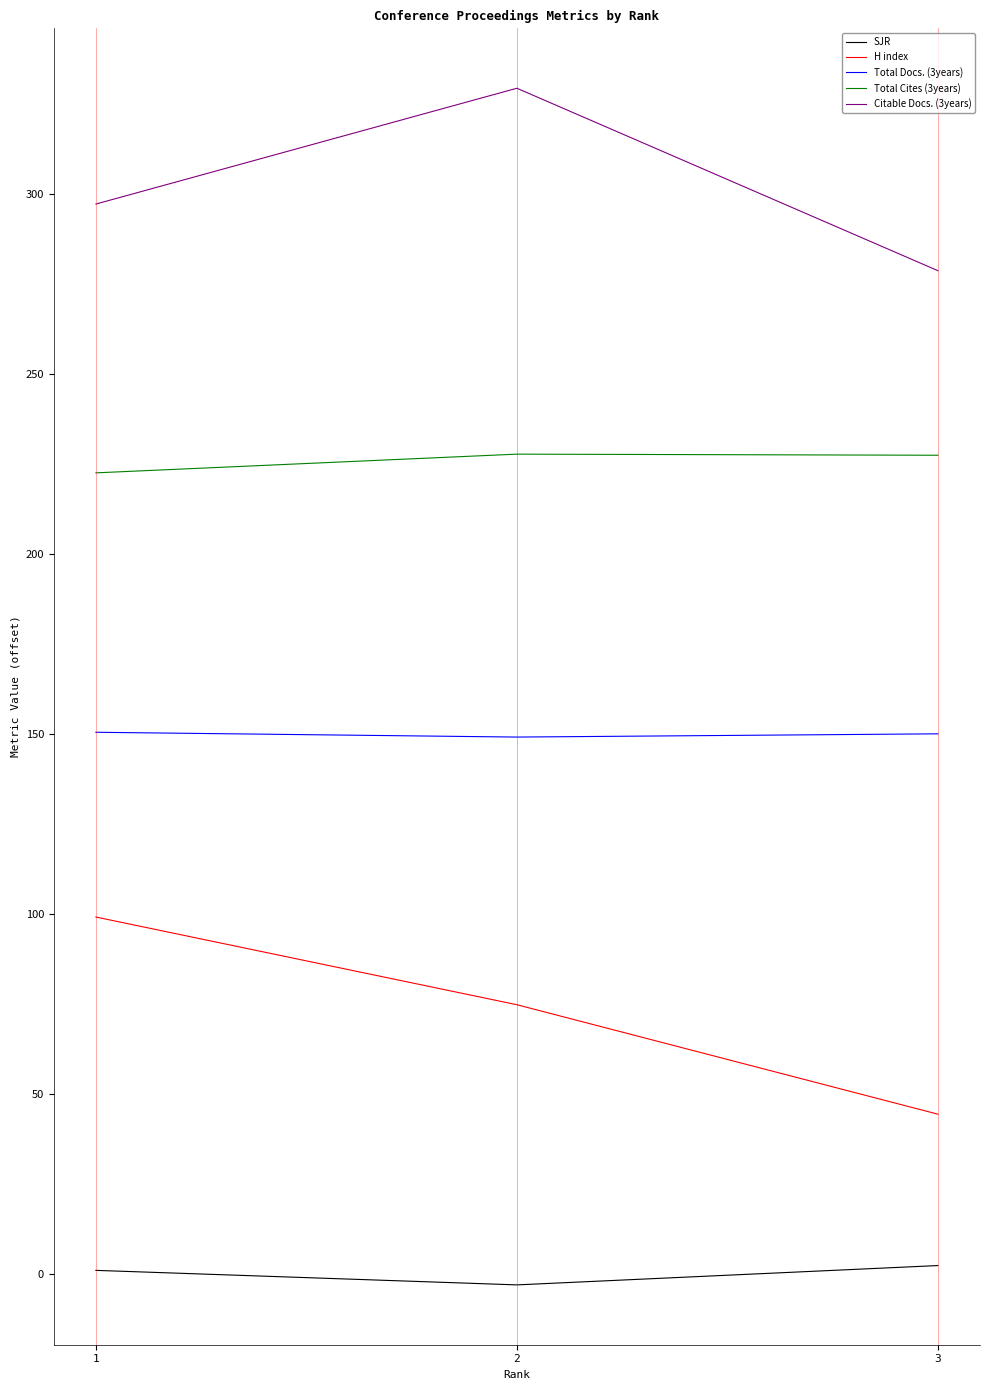

The value of H index at 1 is 166.8. True or false?

False